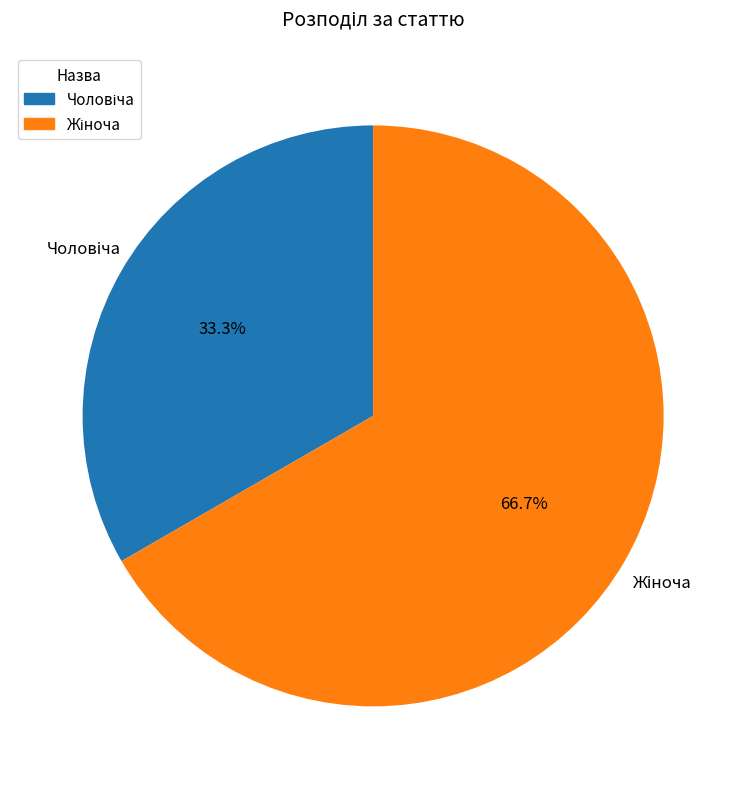

Is there a majority slice in this chart?

Yes